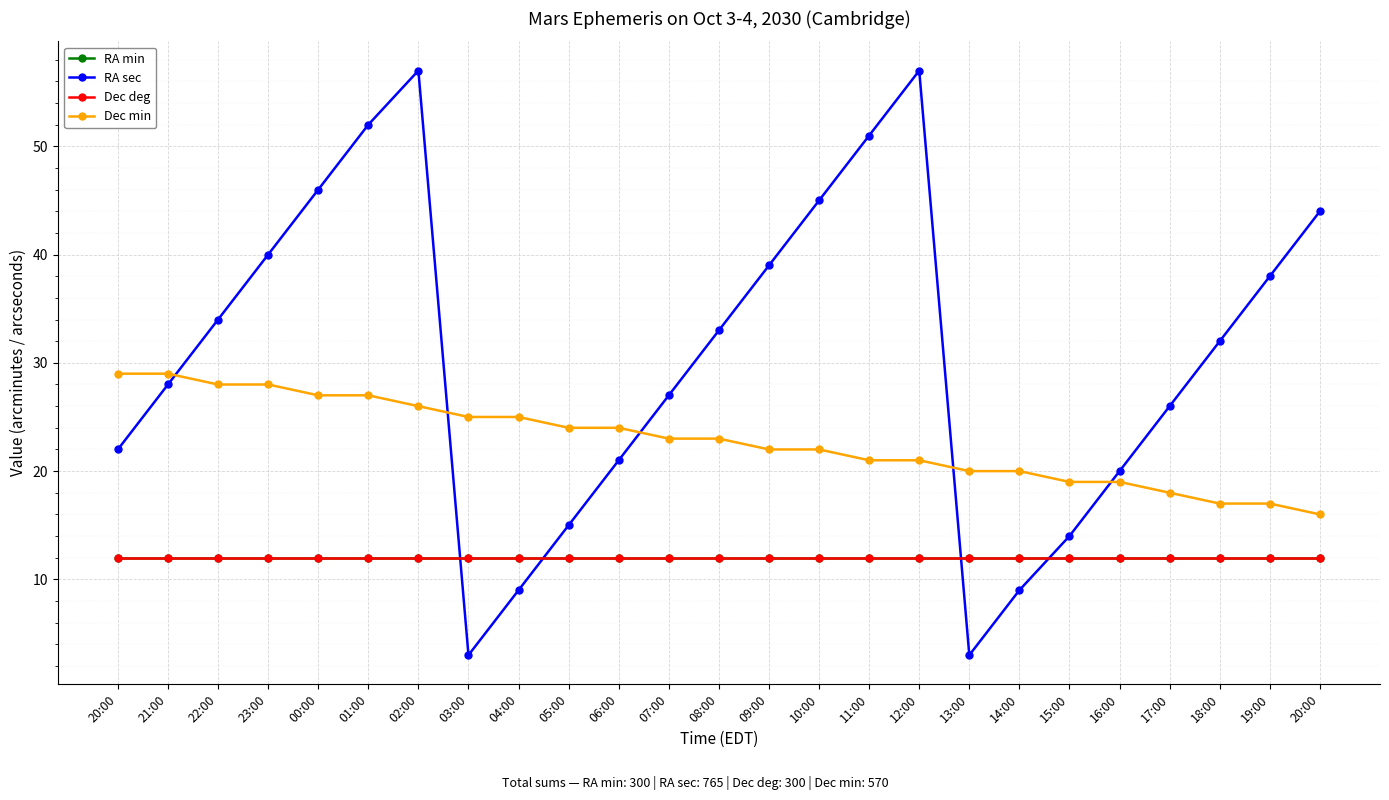

What is the average value of the Dec deg series?

12